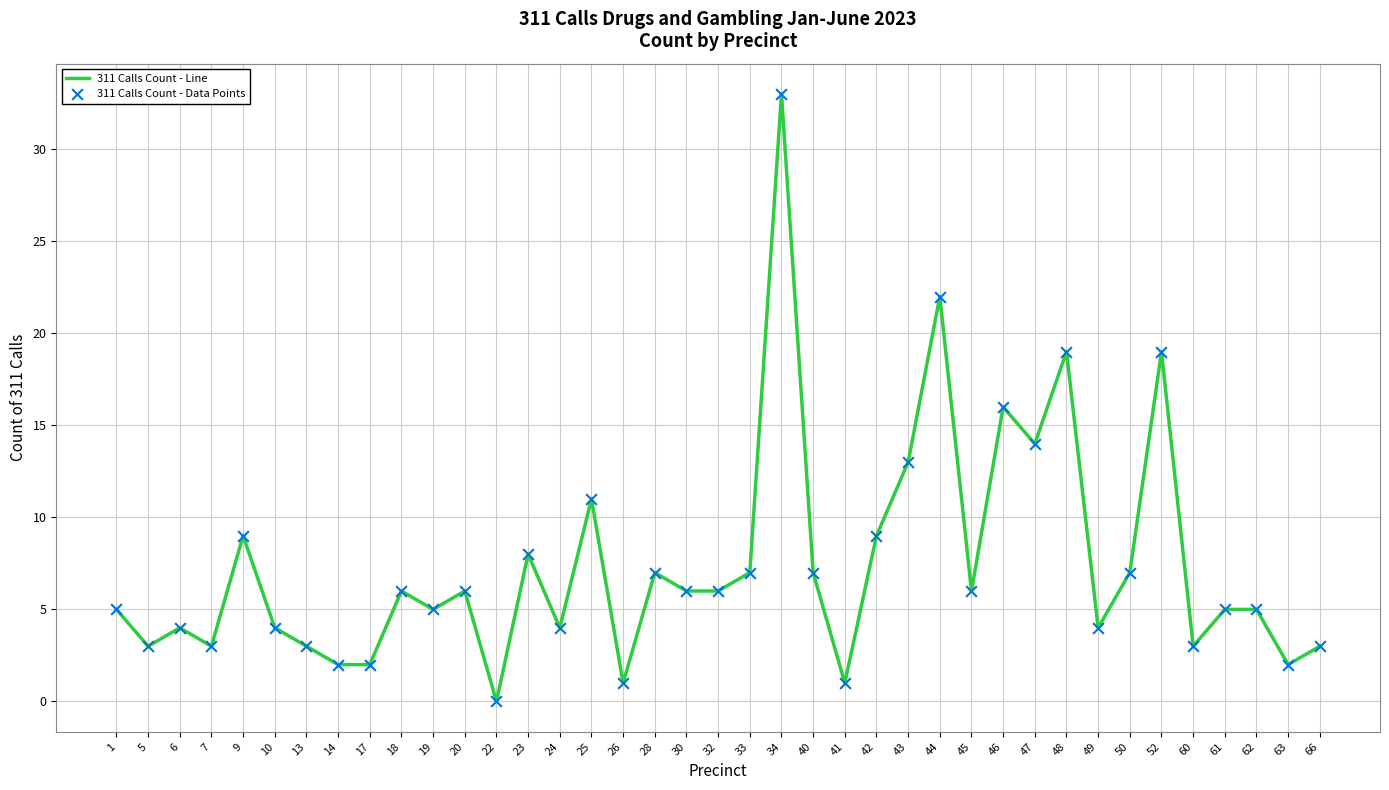

Which label corresponds to the smallest value in the chart?

22